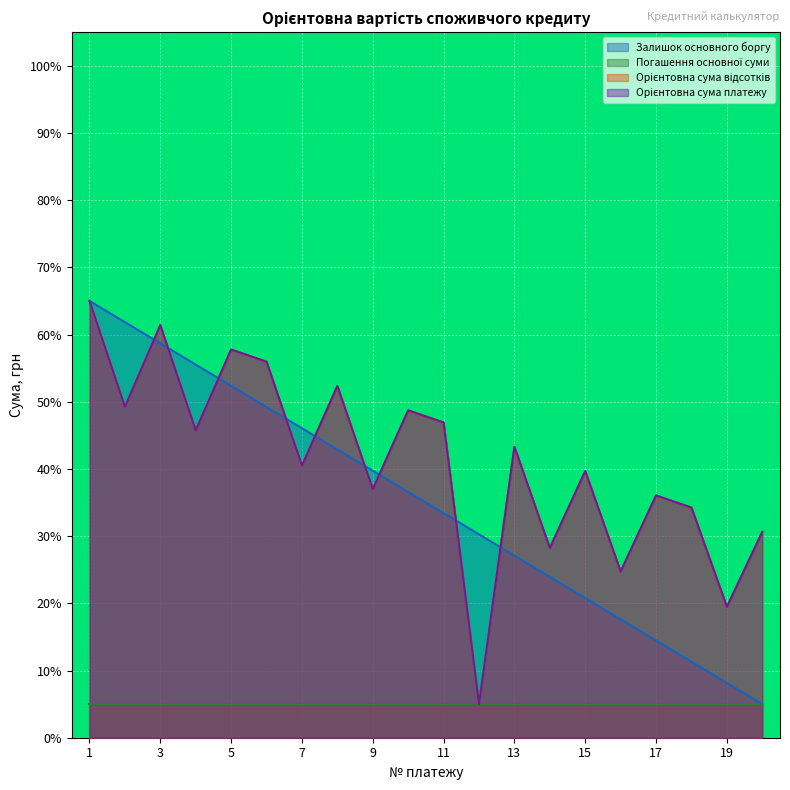

In Орієнтовна сума платежу, how many points are higher than both neighbors (excluding endpoints)?

7